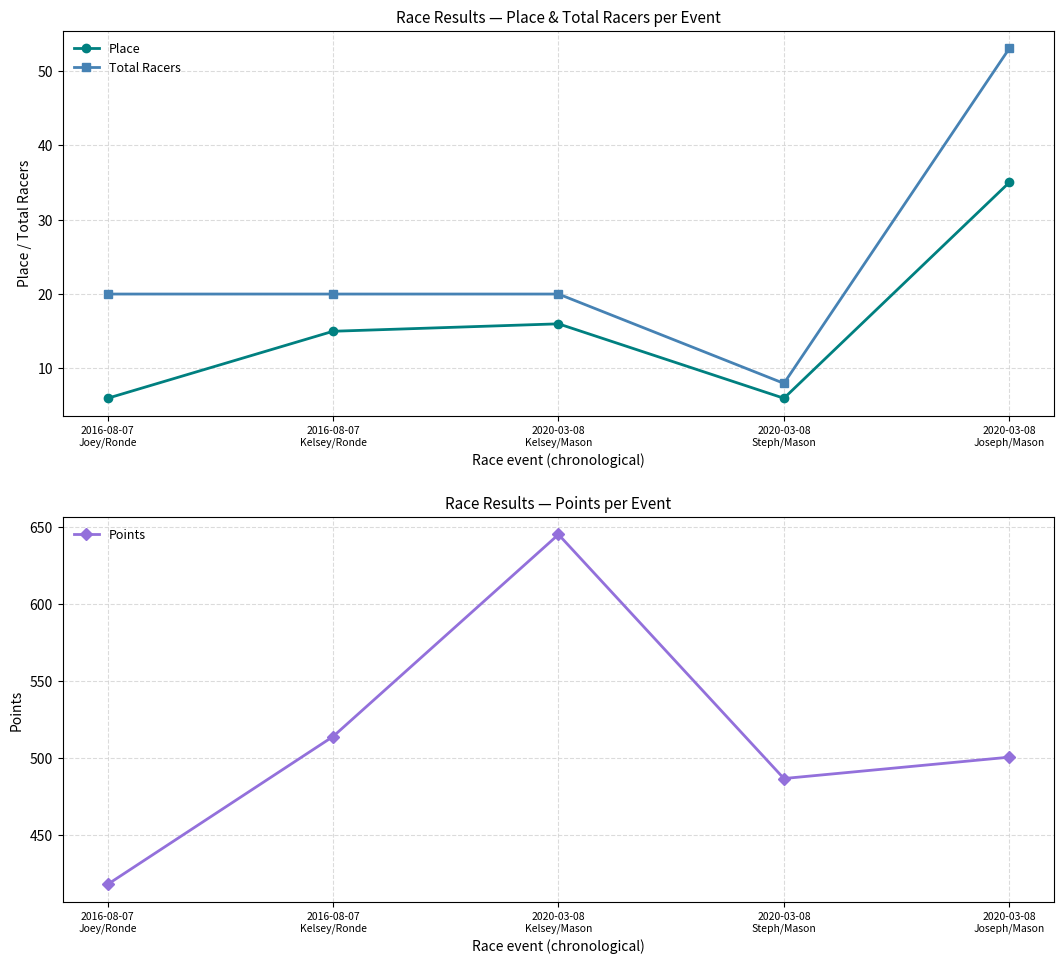

How many values in the Points series exceed 500?

3